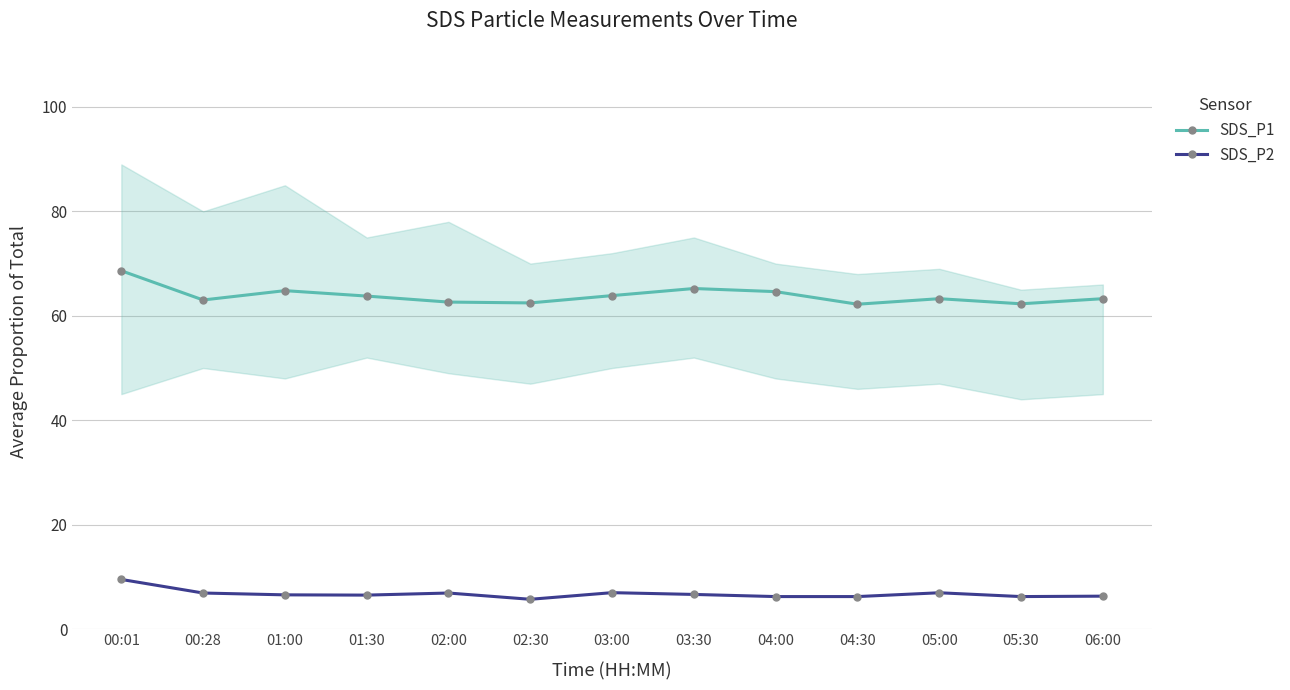

Reading left to right, extract all data points from this chart.

SDS_P1: 00:01=68.6	00:28=63.0	01:00=64.8	01:30=63.8	02:00=62.6	02:30=62.5	03:00=63.9	03:30=65.2	04:00=64.6	04:30=62.2	05:00=63.3	05:30=62.3	06:00=63.3
SDS_P2: 00:01=9.5	00:28=6.9	01:00=6.5	01:30=6.5	02:00=6.9	02:30=5.7	03:00=7.0	03:30=6.6	04:00=6.2	04:30=6.2	05:00=7.0	05:30=6.2	06:00=6.3